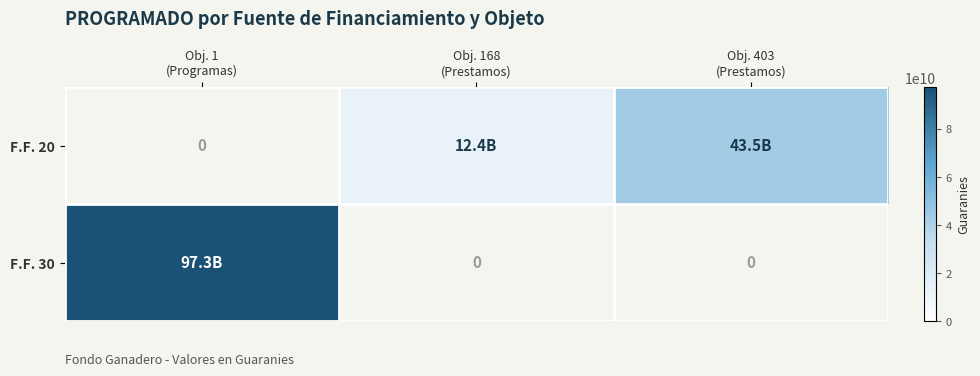

Which has a higher value, Obj. 1
(Programas) or Obj. 403
(Prestamos)?

Obj. 403
(Prestamos)